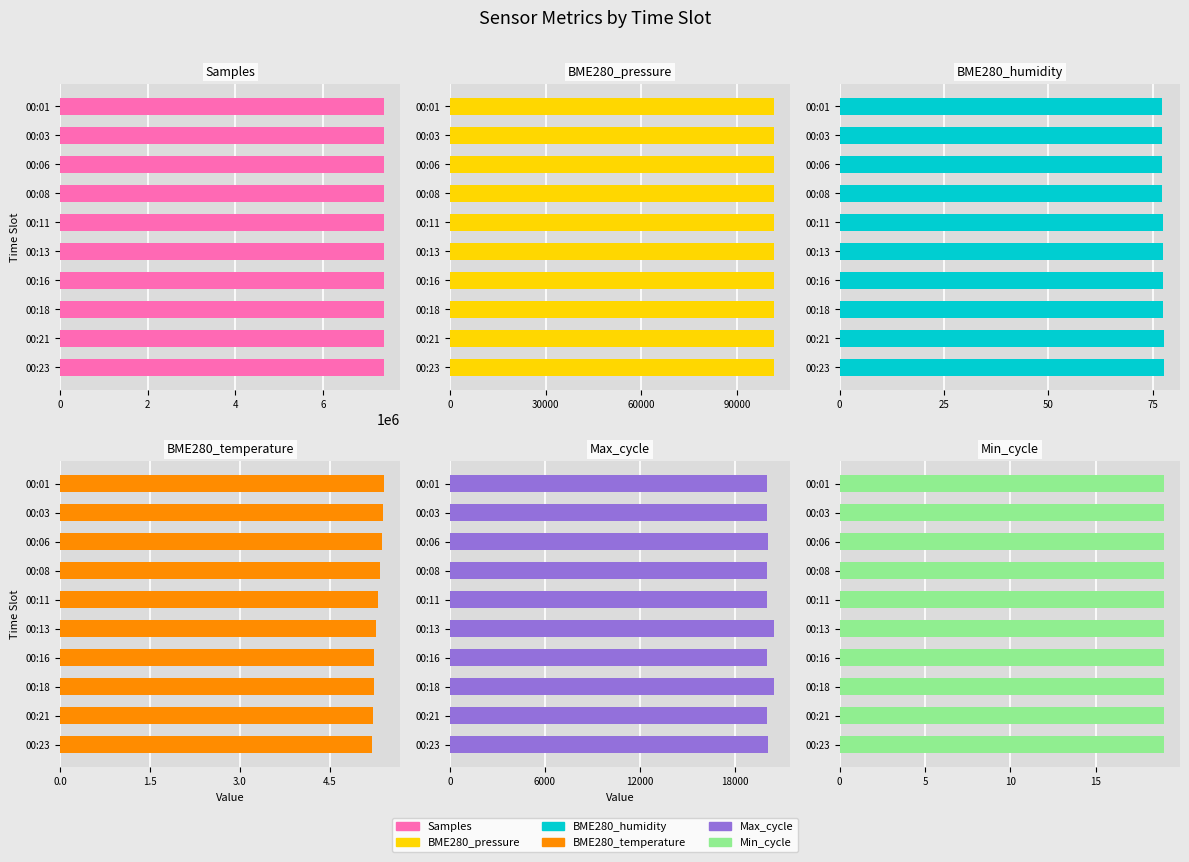

At how many categories does at least one series exceed 5753055?

10